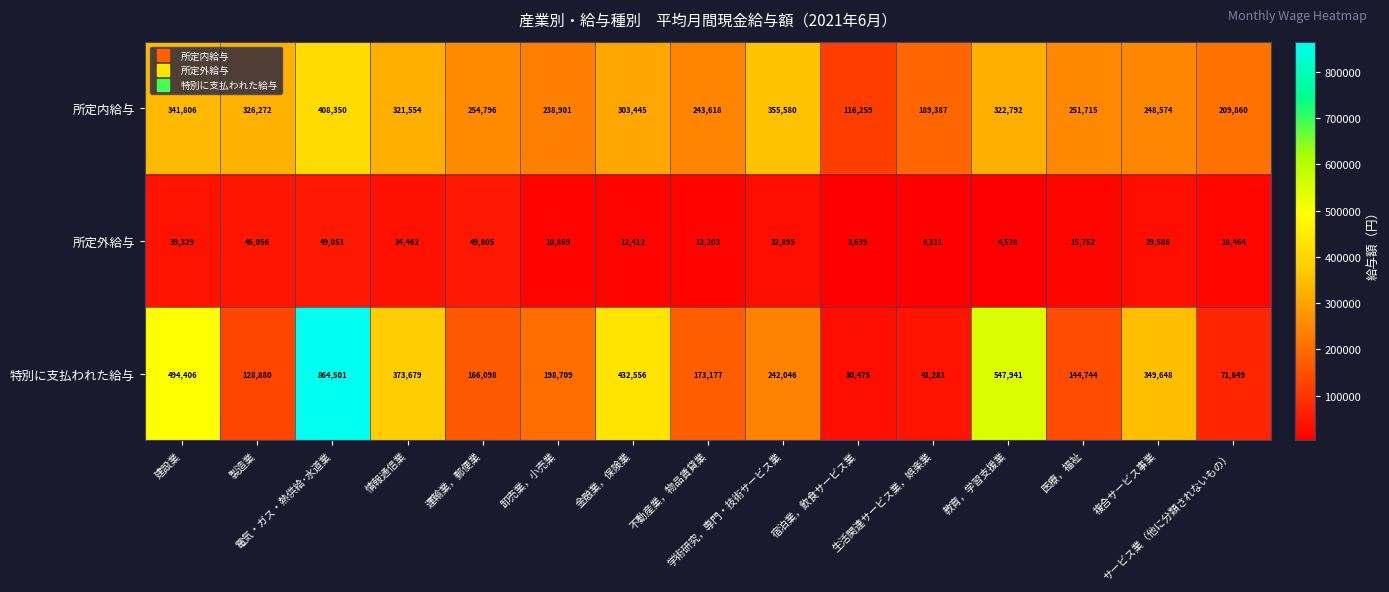

Which series has the largest range (max minus min)?

特別に支払われた給与